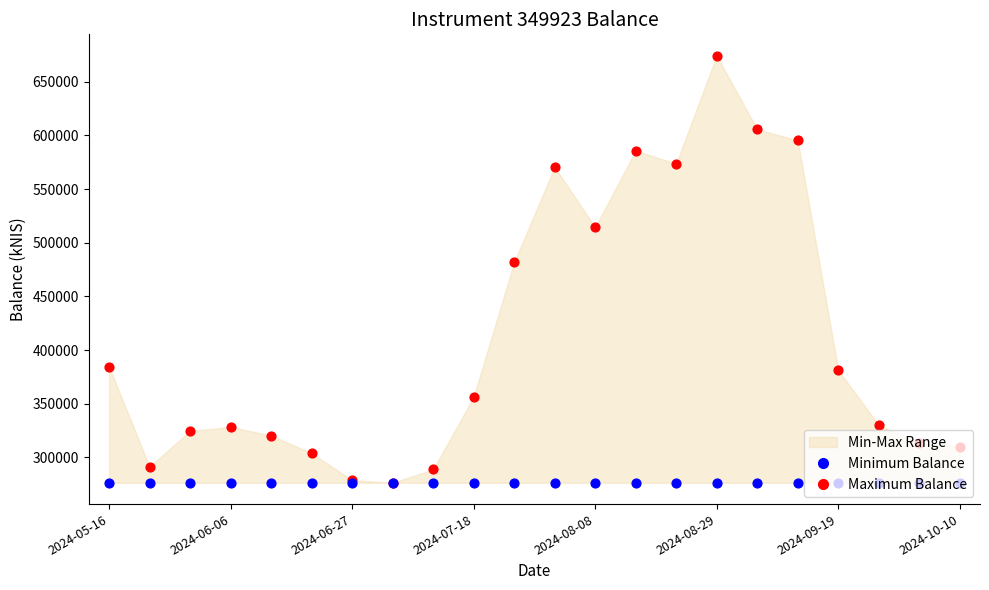

Which series has the largest total across all categories?

Maximum Balance